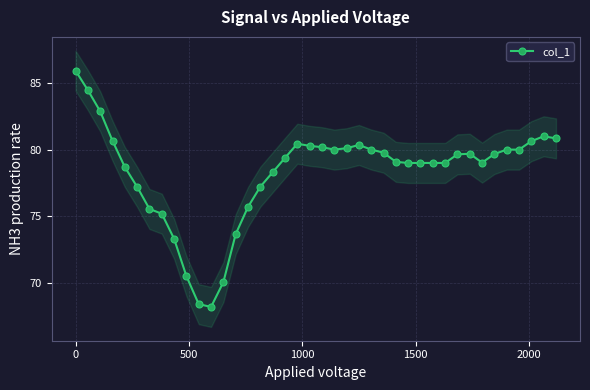

Does the chart have visible grid lines?

Yes